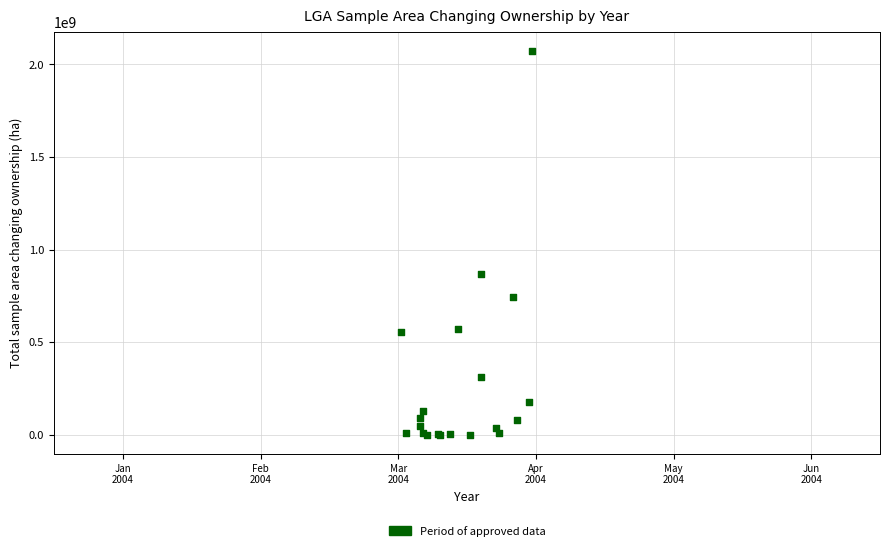

What Y value in the scatter plot is closest to 1036016735?

869711837.3